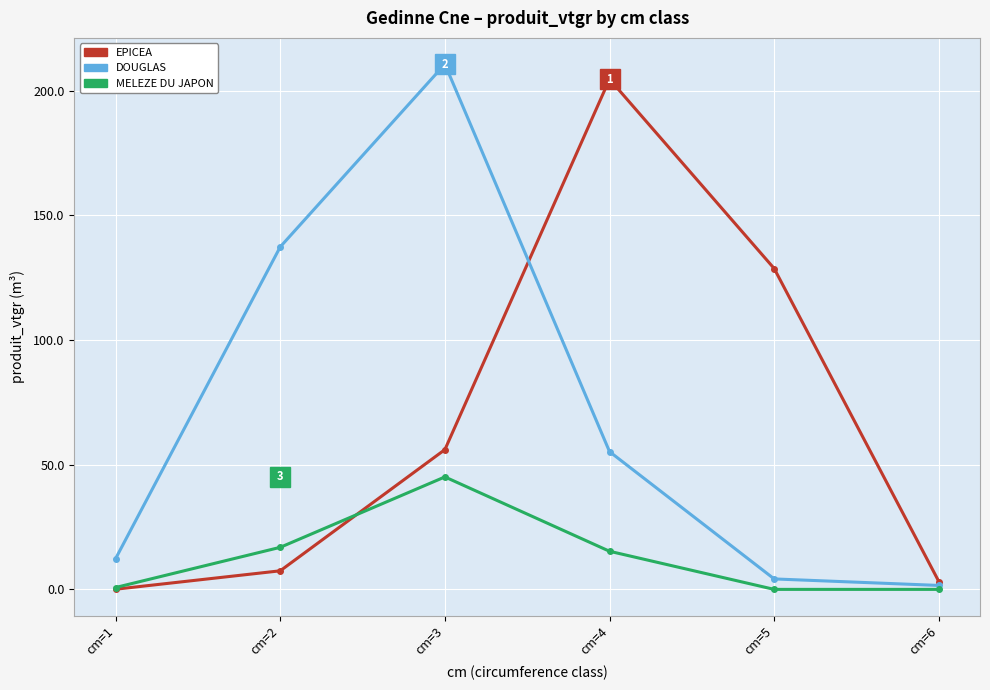

At which label does MELEZE DU JAPON first exceed 15?

cm=2